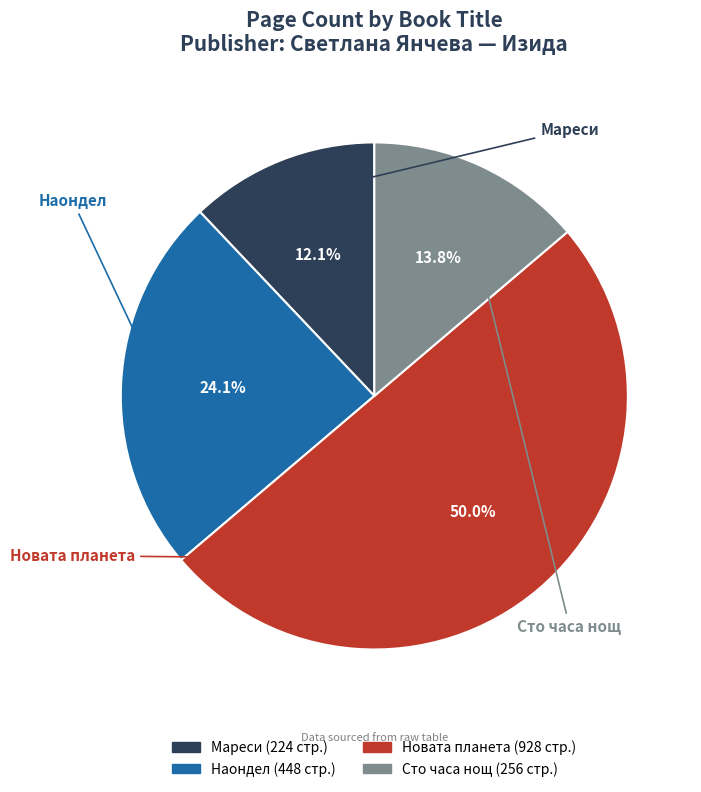

True or false: Новата планета accounts for 42% of the total.

False